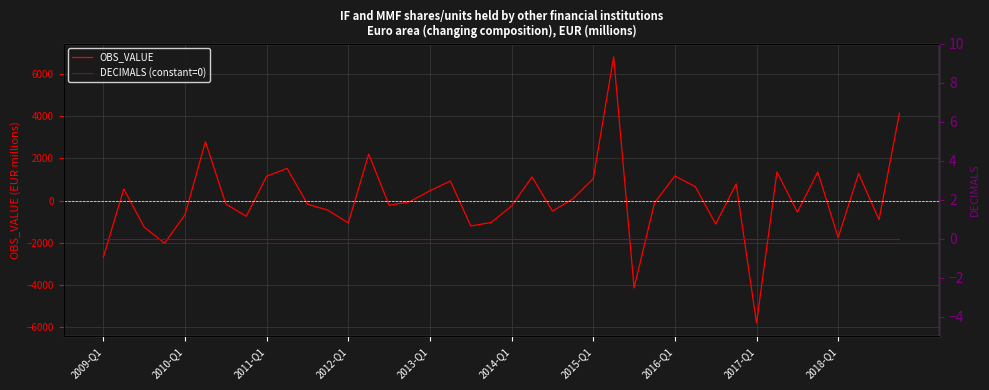

What is the highest value of the OBS_VALUE series?

6812.3